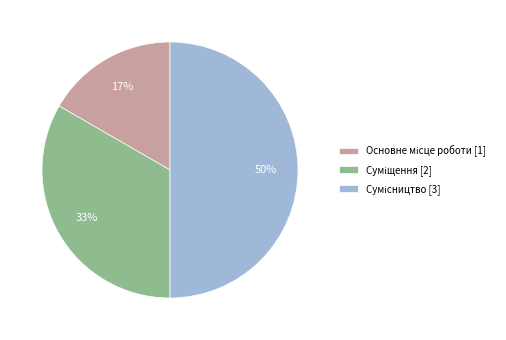

To the nearest percent, what is the average slice percentage?

33%